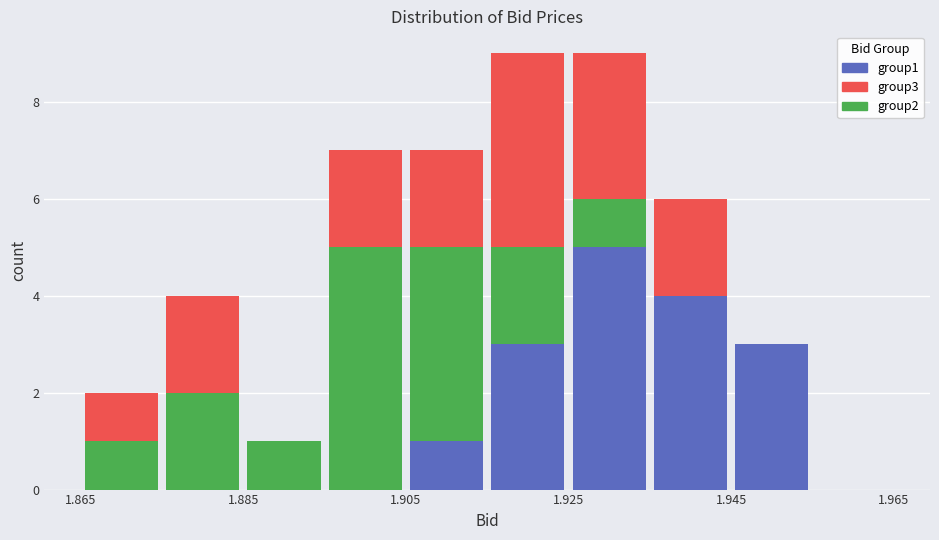

What is the total height of the stacked bar covering 1.895 to 1.905 on the x-axis? Neither the bar edges nor the heights are printed on the chart, so give them approximately, as read against the axes.

7